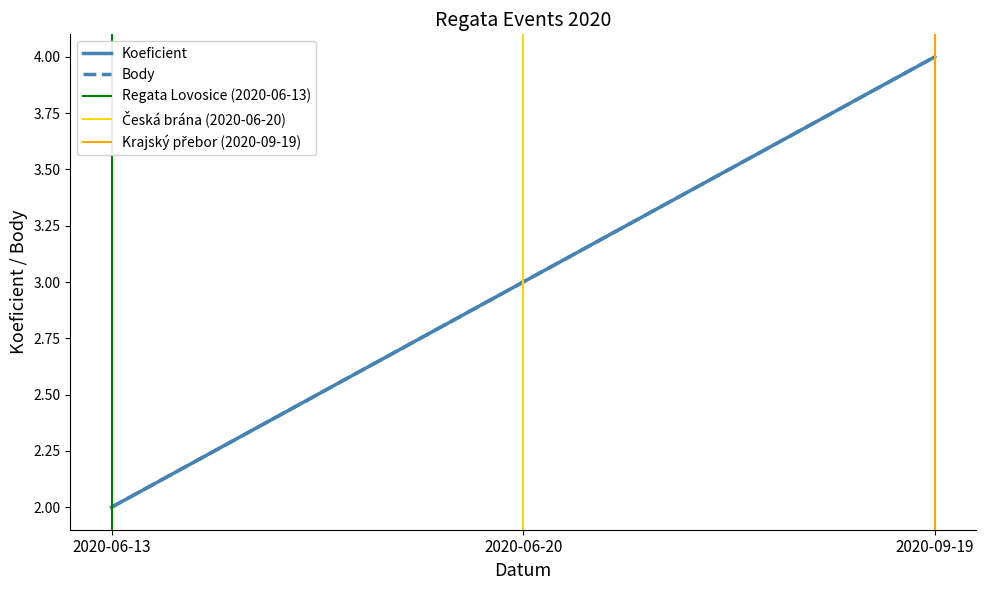

What are all the series names shown in the legend?

Koeficient, Body